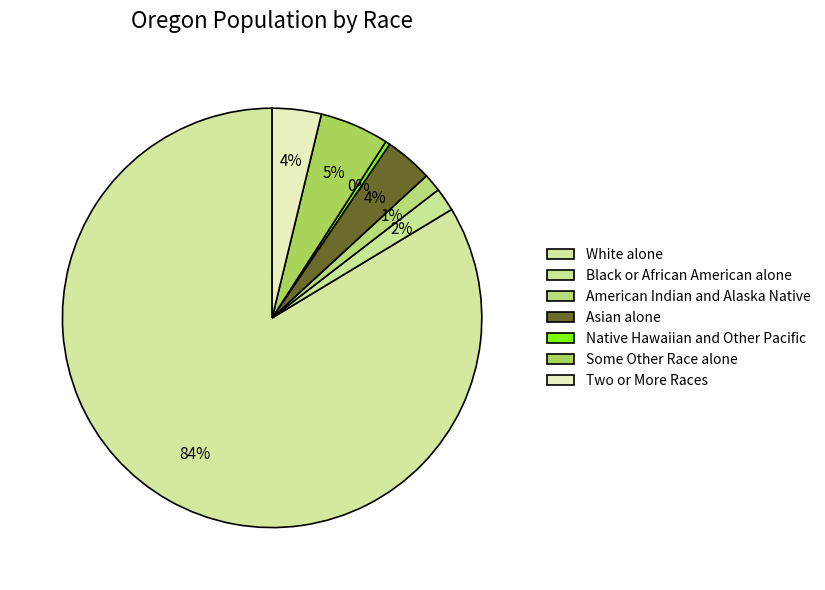

Count the number of slices in the pie.

7